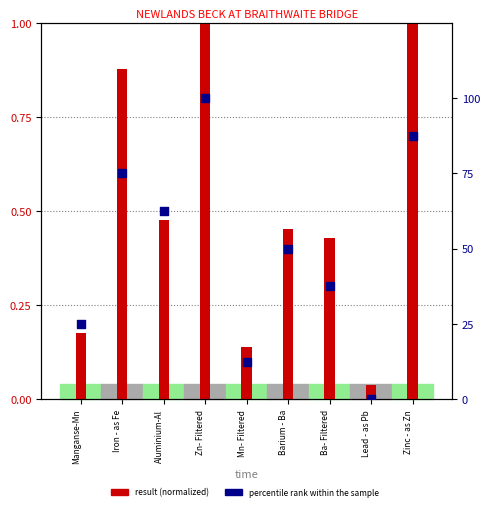

Which series has the largest total across all categories?

percentile rank within the sample